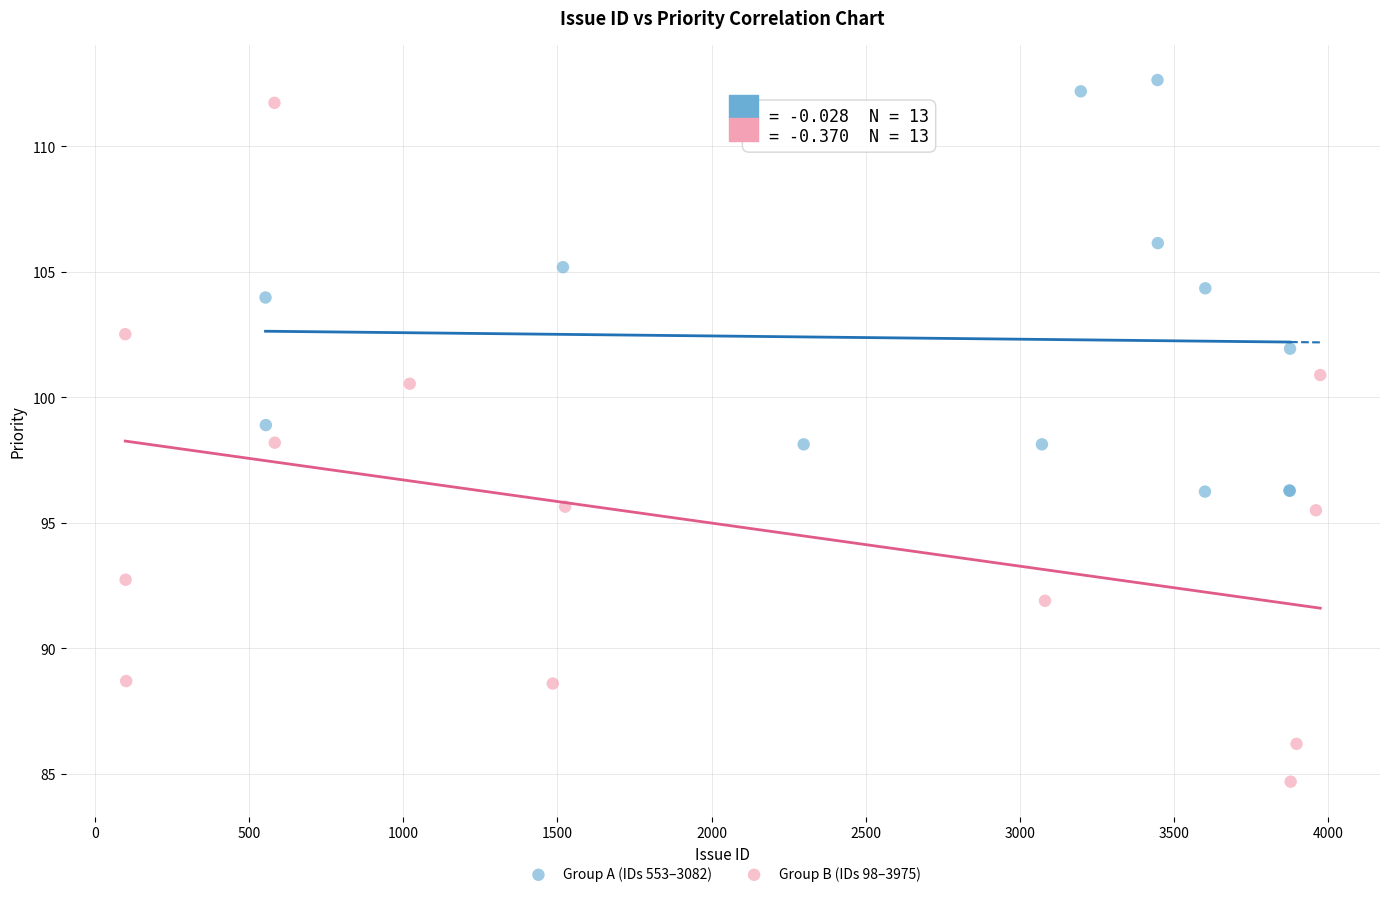

Which series reaches the minimum Y coordinate?

Group B (IDs 98–3975)